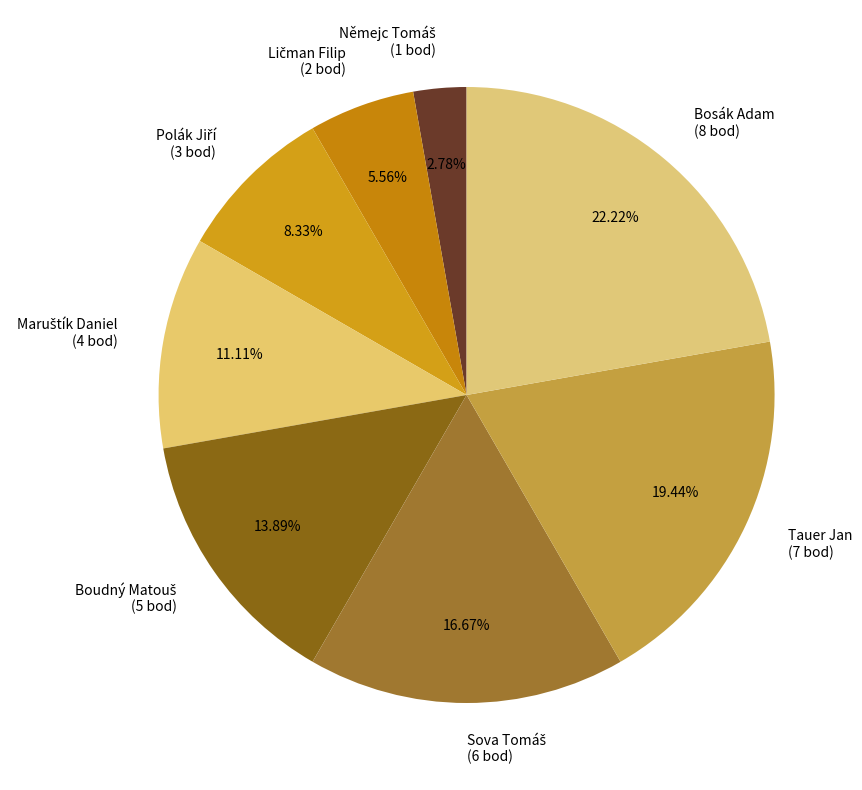

What percentage is the Tauer Jan slice, to the nearest percent?

19%